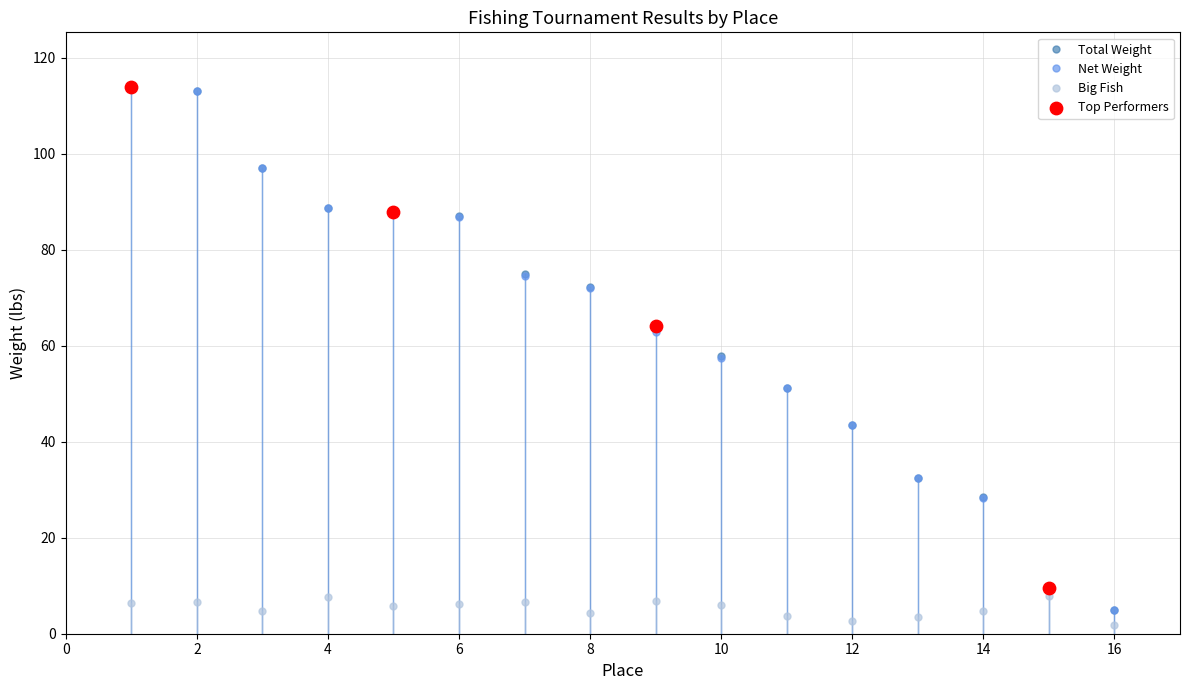

Which series has the largest range (max minus min)?

Total Weight